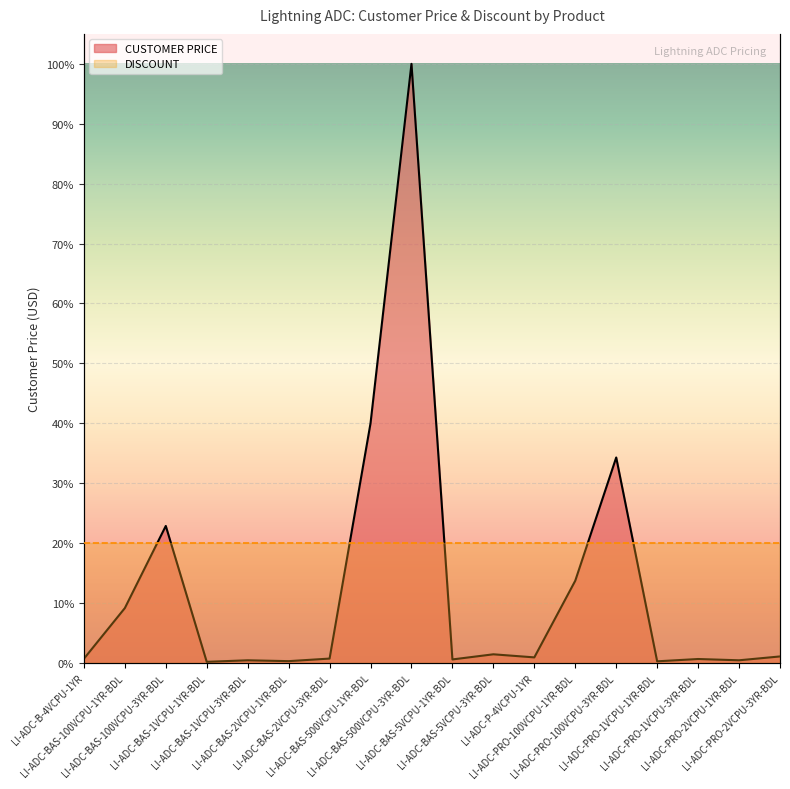

List the labels in order of value, largest first.

LI-ADC-BAS-500VCPU-3YR-BDL, LI-ADC-BAS-500VCPU-1YR-BDL, LI-ADC-PRO-100VCPU-3YR-BDL, LI-ADC-BAS-100VCPU-3YR-BDL, LI-ADC-PRO-100VCPU-1YR-BDL, LI-ADC-BAS-100VCPU-1YR-BDL, LI-ADC-BAS-5VCPU-3YR-BDL, LI-ADC-PRO-2VCPU-3YR-BDL, LI-ADC-P-4VCPU-1YR, LI-ADC-BAS-2VCPU-3YR-BDL, LI-ADC-B-4VCPU-1YR, LI-ADC-PRO-1VCPU-3YR-BDL, LI-ADC-BAS-5VCPU-1YR-BDL, LI-ADC-BAS-1VCPU-3YR-BDL, LI-ADC-PRO-2VCPU-1YR-BDL, LI-ADC-BAS-2VCPU-1YR-BDL, LI-ADC-PRO-1VCPU-1YR-BDL, LI-ADC-BAS-1VCPU-1YR-BDL